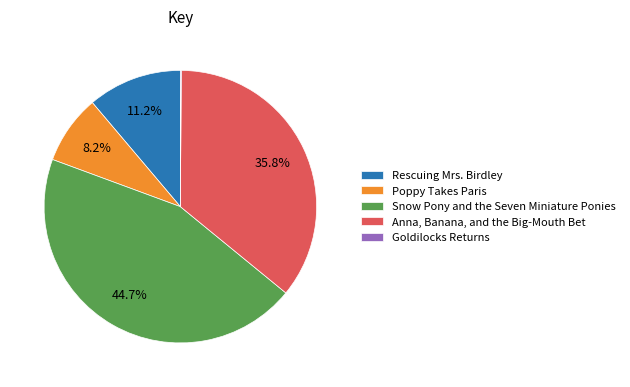

Is there any slice that represents more than half of the pie?

No